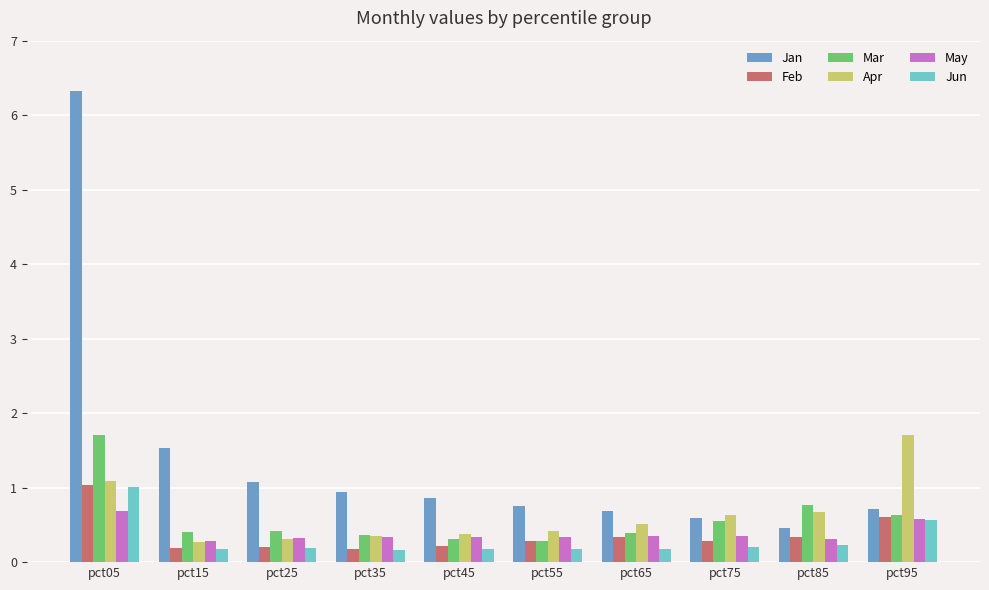

How many series are shown in this chart?

6